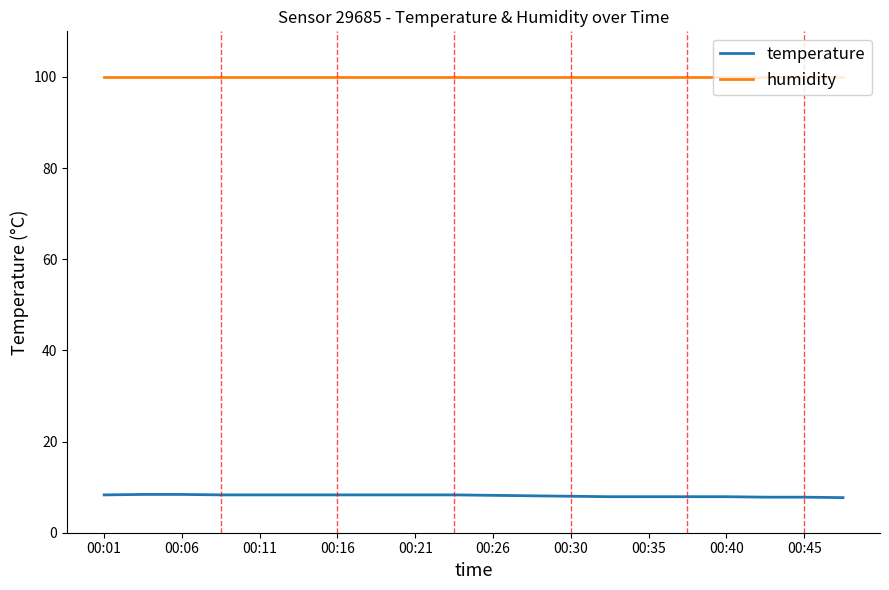

Which series has the largest total across all categories?

humidity